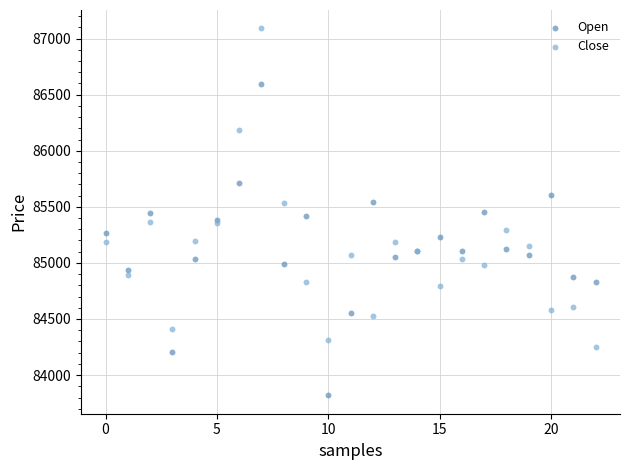

Which series reaches the minimum Y coordinate?

Open